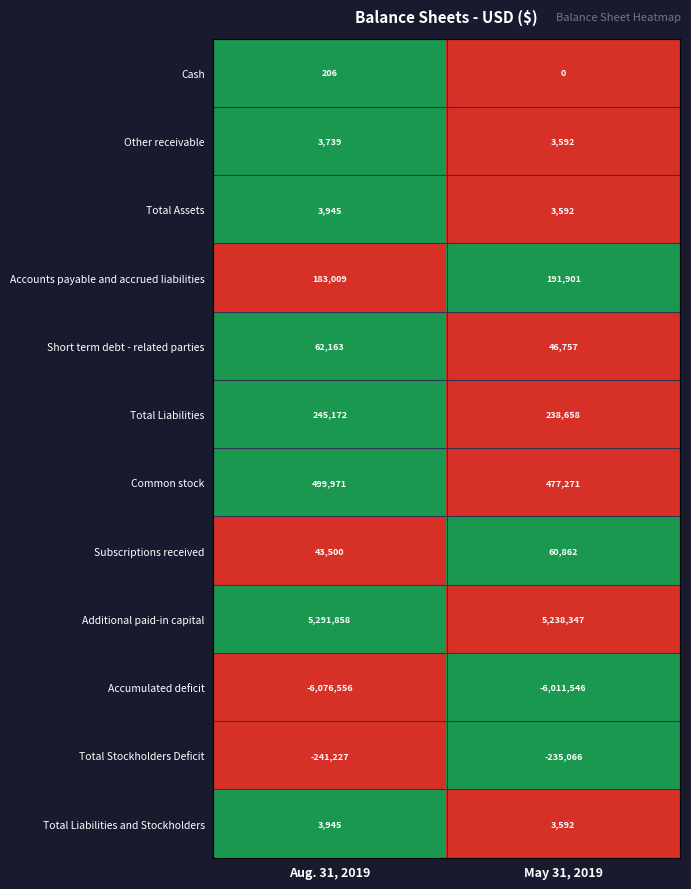

Reading left to right, extract all data points from this chart.

Cash: Aug. 31, 2019=206	May 31, 2019=0
Other receivable: Aug. 31, 2019=3739	May 31, 2019=3592
Total Assets: Aug. 31, 2019=3945	May 31, 2019=3592
Accounts payable and accrued liabilities: Aug. 31, 2019=183009	May 31, 2019=191901
Short term debt - related parties: Aug. 31, 2019=62163	May 31, 2019=46757
Total Liabilities: Aug. 31, 2019=245172	May 31, 2019=238658
Common stock: Aug. 31, 2019=499971	May 31, 2019=477271
Subscriptions received: Aug. 31, 2019=43500	May 31, 2019=60862
Additional paid-in capital: Aug. 31, 2019=5291858	May 31, 2019=5238347
Accumulated deficit: Aug. 31, 2019=-6076556	May 31, 2019=-6011546
Total Stockholders Deficit: Aug. 31, 2019=-241227	May 31, 2019=-235066
Total Liabilities and Stockholders: Aug. 31, 2019=3945	May 31, 2019=3592